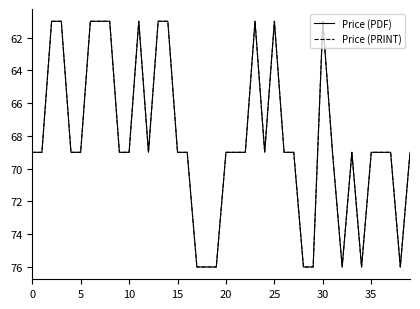

Does the chart have visible grid lines?

No